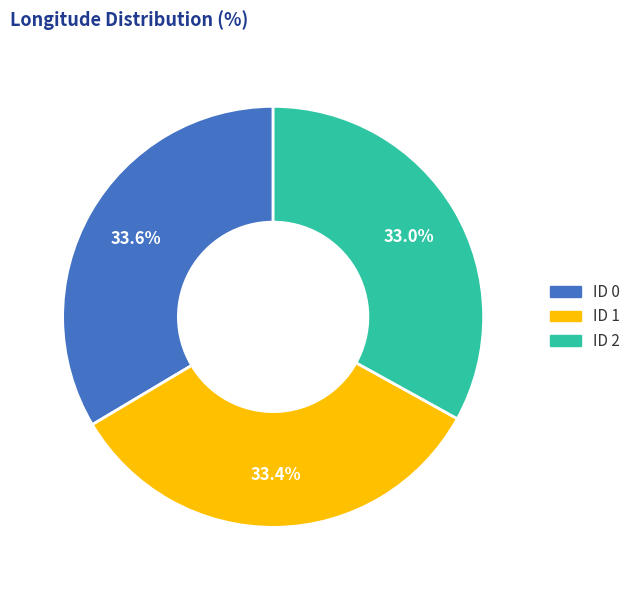

Is it true that ID 1 is 33% of the pie?

True